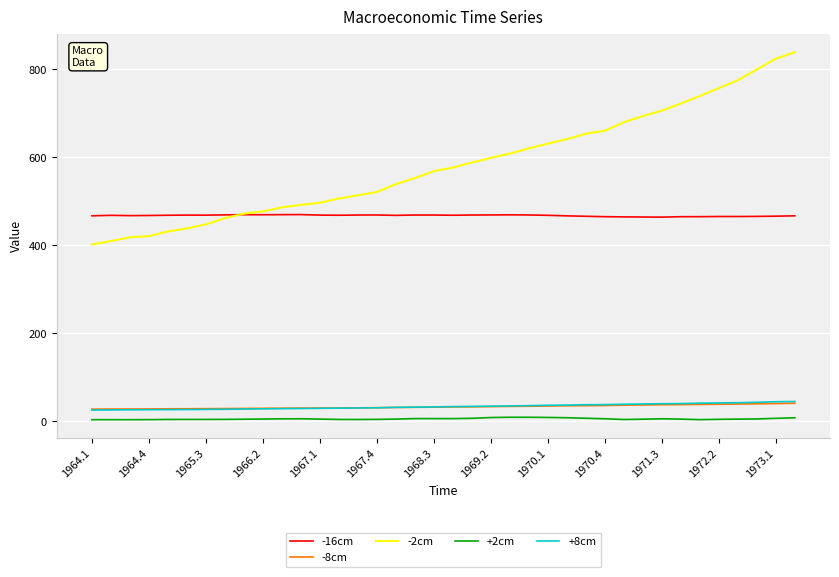

After their last crossing, which series has the higher values: +8cm or -8cm?

+8cm